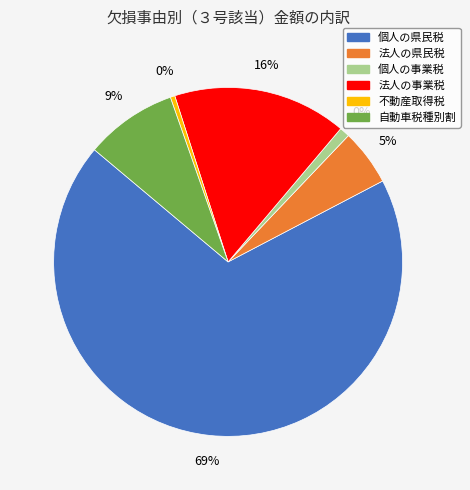

Does 自動車税種別割 account for over 50% of the chart?

No